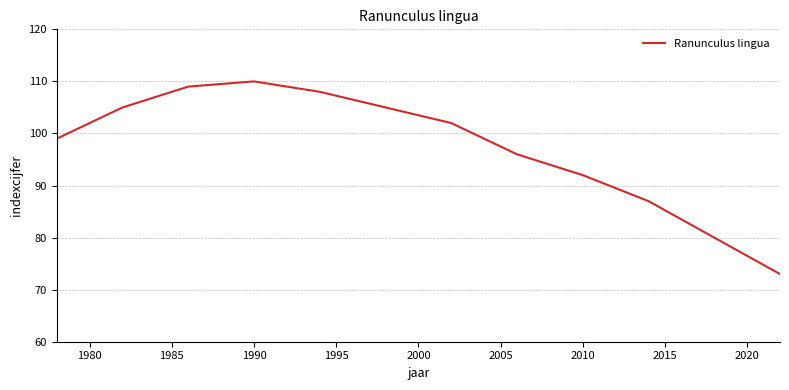

Reading left to right, extract all data points from this chart.

99	105	109	110	108	105	102	96	92	87	80	73